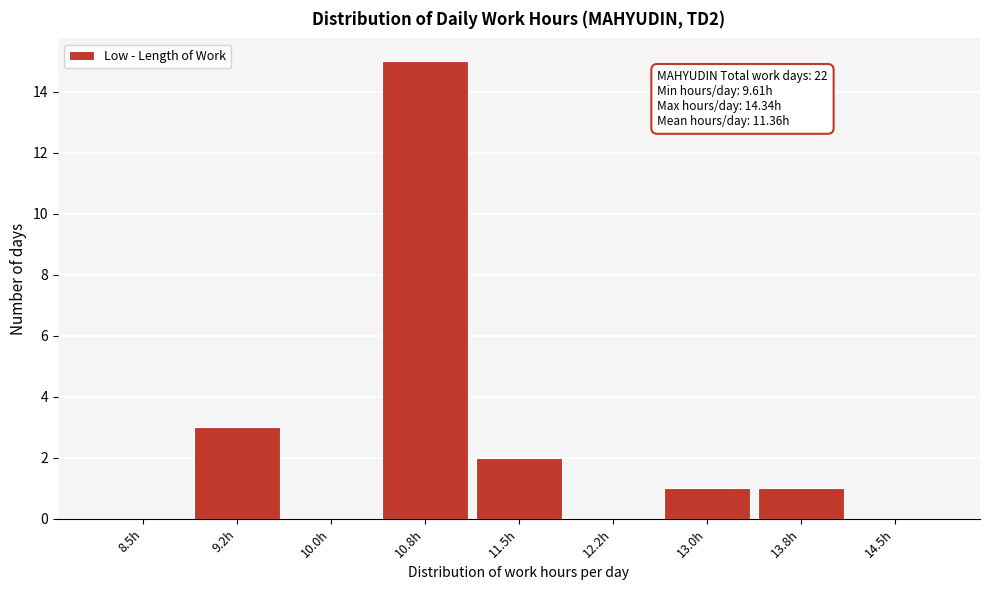

Reading left to right, list all the values displayed in this chart.

8.5h=0	9.2h=3	10.0h=0	10.8h=15	11.5h=2	12.2h=0	13.0h=1	13.8h=1	14.5h=0